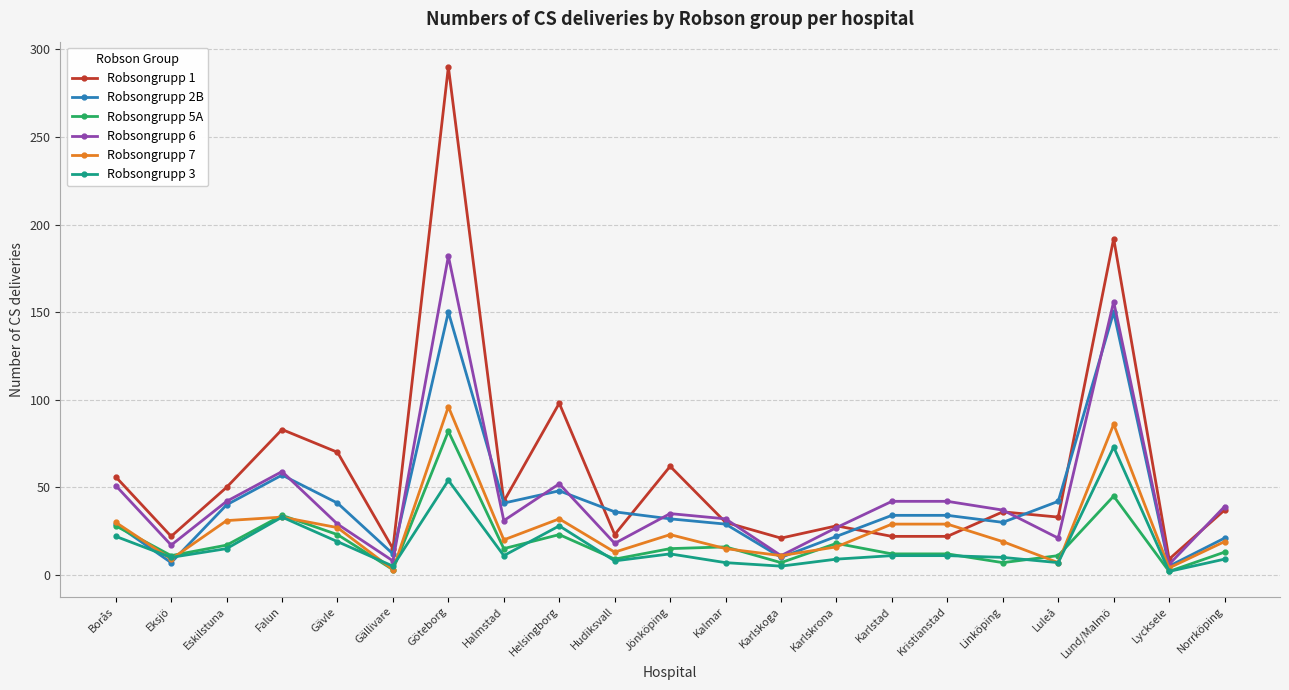

Which series has the widest spread of values?

Robsongrupp 1